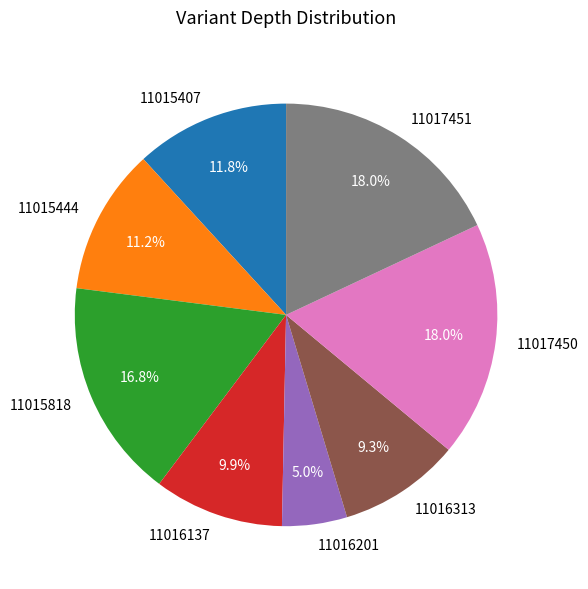

To the nearest percent, what portion does 11017451 represent?

18%